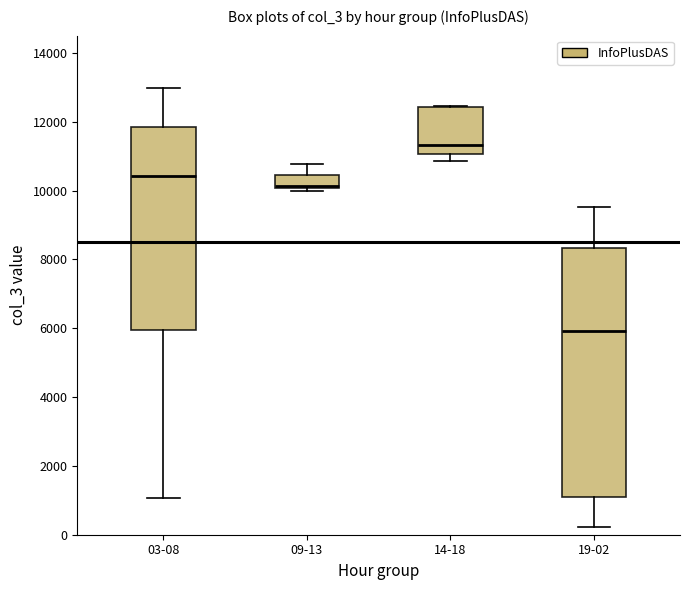

Reading left to right, read every box against the y-axis: the position of its median line, the range the box covers, and the ends of its whiskers. The values are not printed on the chart, so give them approximately, as read against the axis.

03-08: median 10400, box 6000 to 11800, whiskers 1000 to 13000
09-13: median 10200, box 10000 to 10400, whiskers 10000 (just below the box's lower edge) to 10800
14-18: median 11400, box 11000 to 12400, whiskers 10800 to 12400
19-02: median 6000, box 1200 to 8400, whiskers 200 to 9600